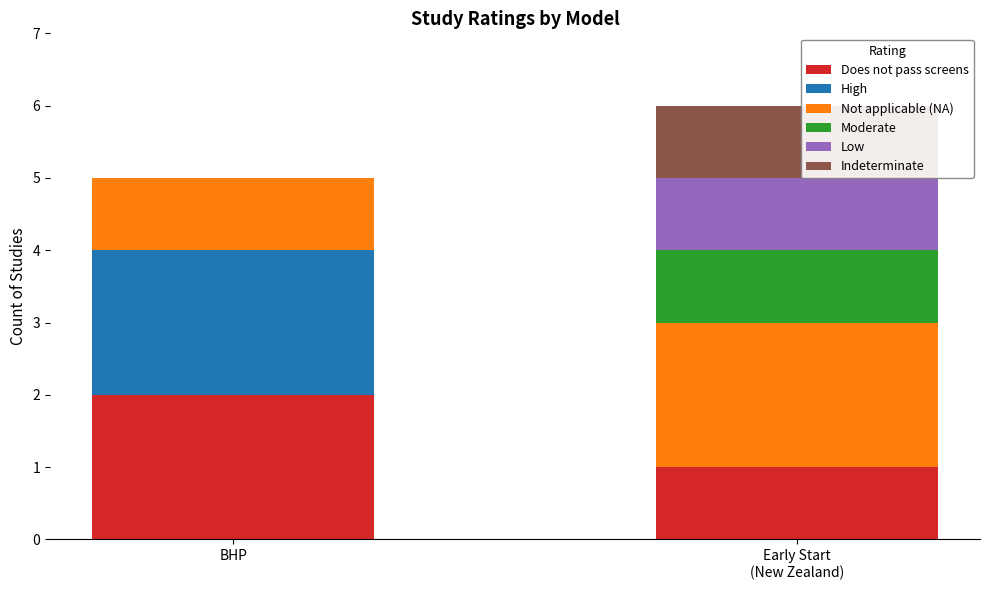

What is the total value across all series at BHP?

5